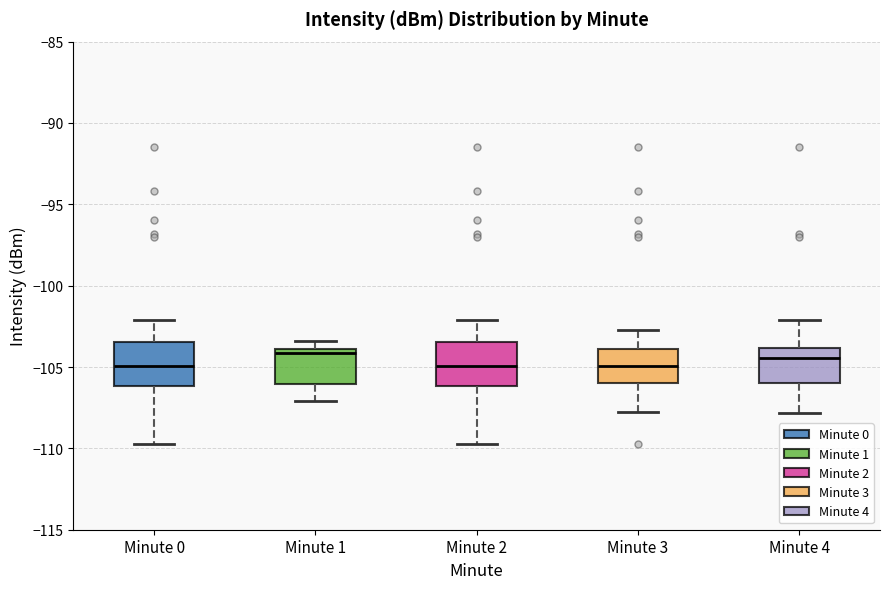

Where is the upper edge of the box for Minute 3 on the y-axis? The values are not printed on the chart, so give them approximately, as read against the axis.

-104.0